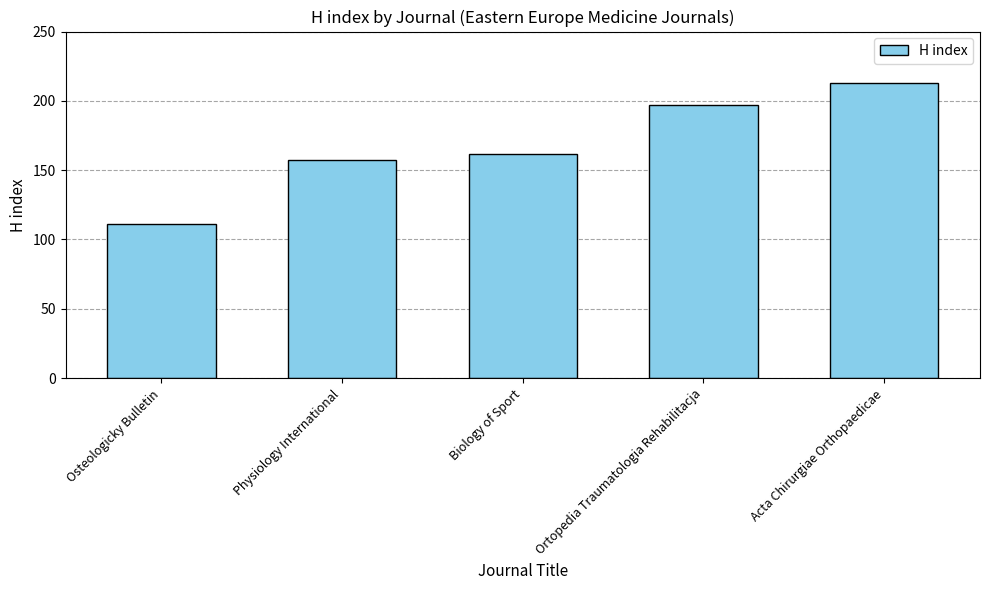

Approximately how many times larger is the value at Osteologicky Bulletin compared to Ortopedia Traumatologia Rehabilitacja?

0.6